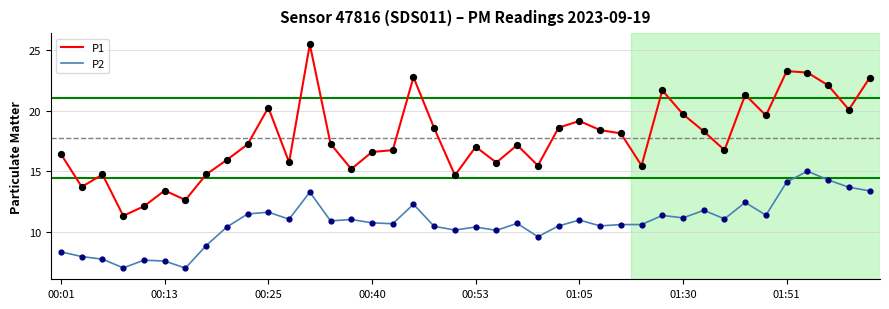

At how many categories does at least one series exceed 14?

35